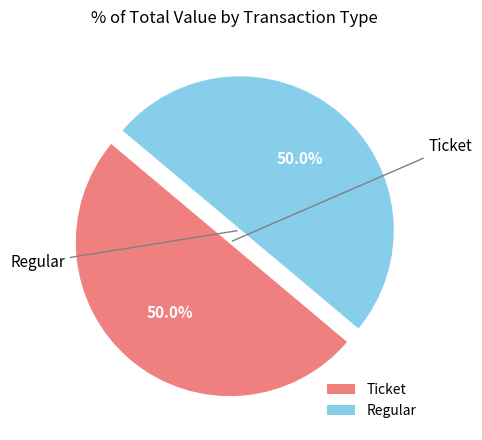

What is the ratio of the value at Ticket to the value at Regular?

1.0